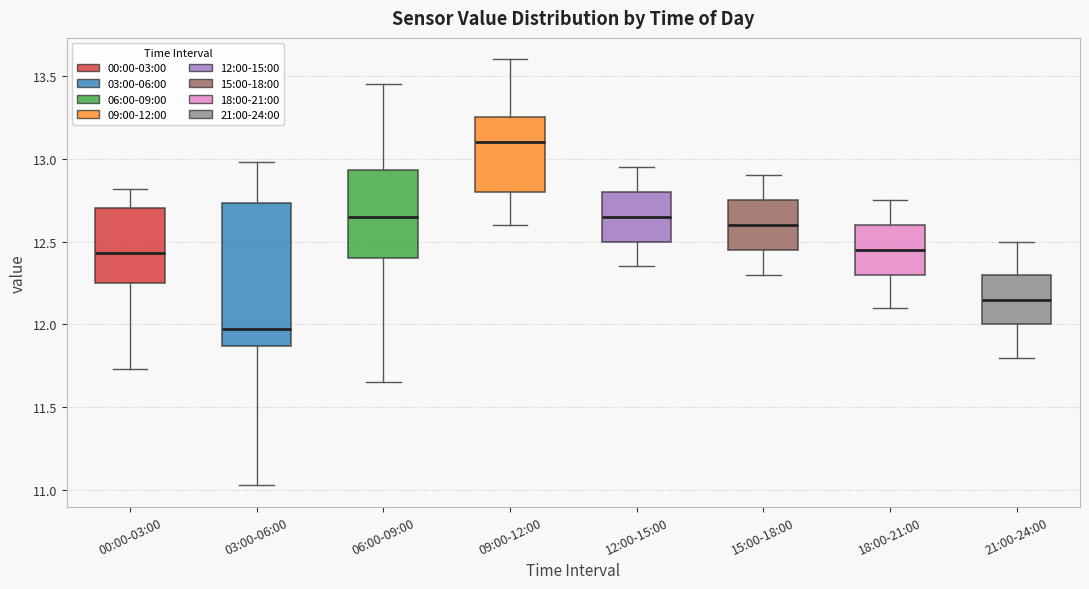

Comparing the boxes themselves (not the whiskers), which one is the tallest?

03:00-06:00